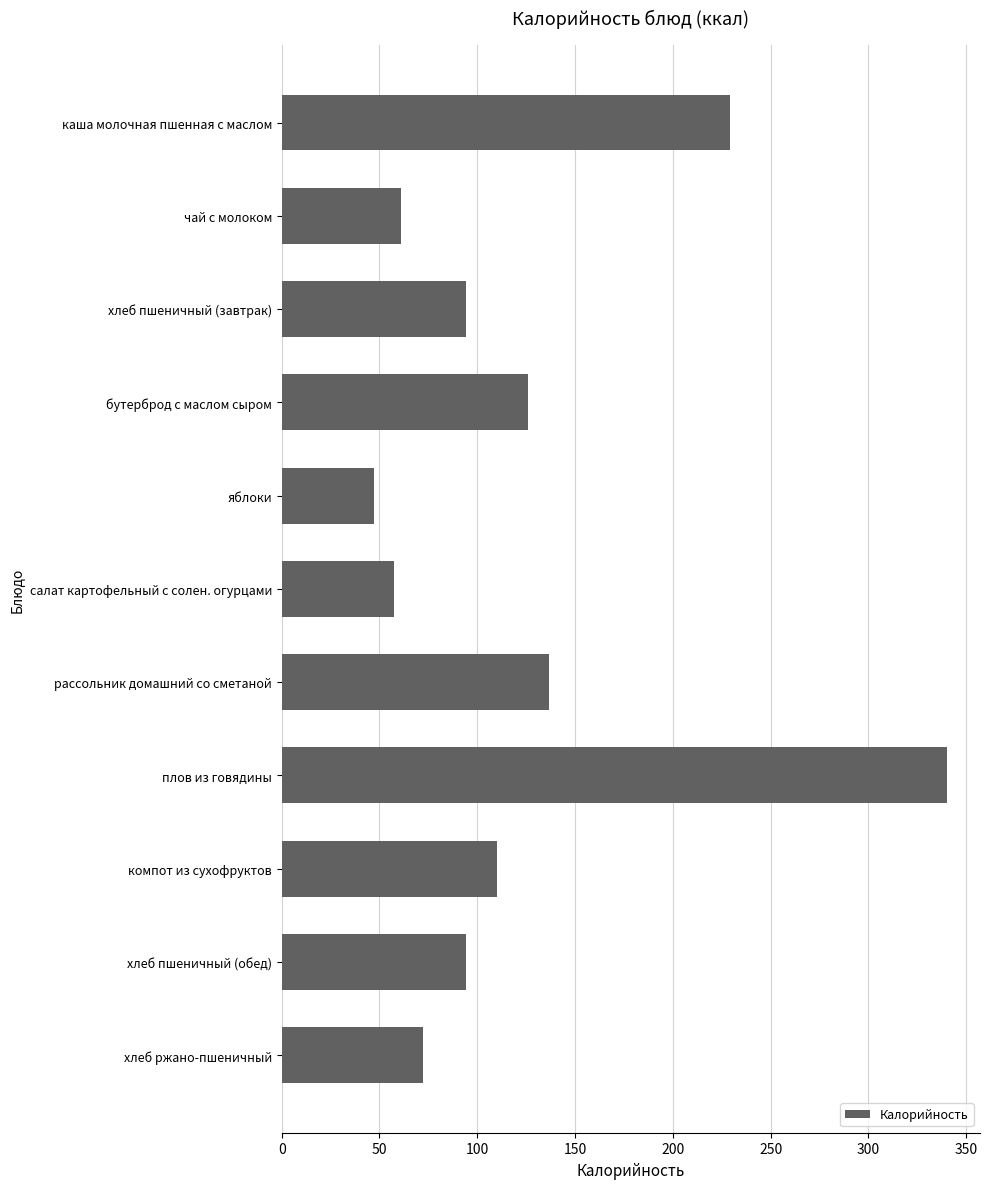

What is the change in value from яблоки to компот из сухофруктов?

+63.0